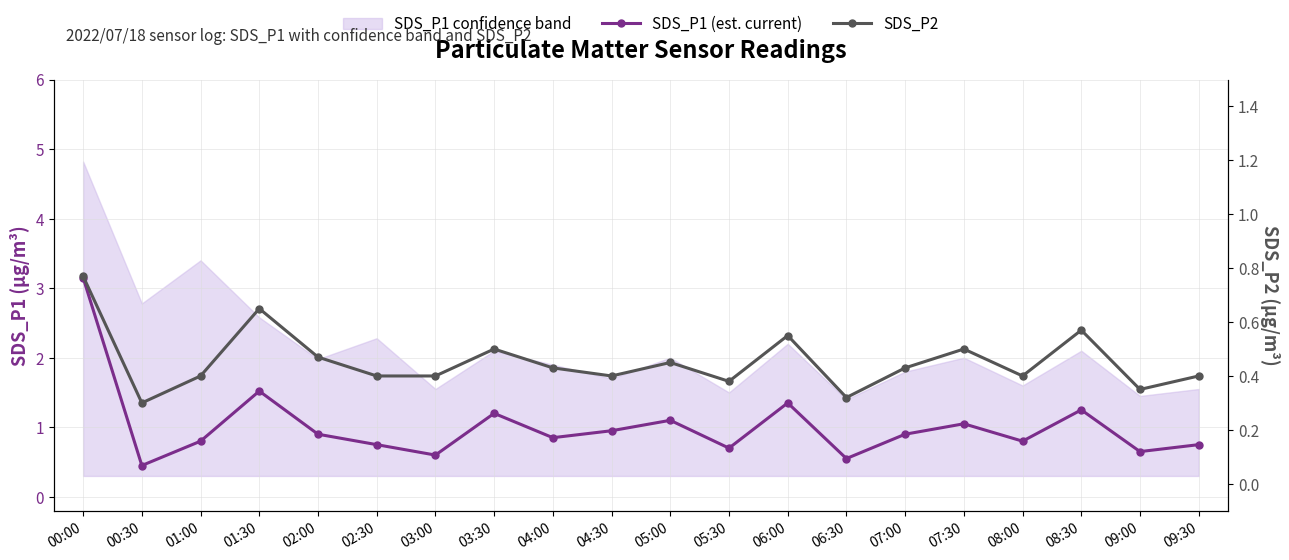

What is the minimum value for SDS_P2?

0.3